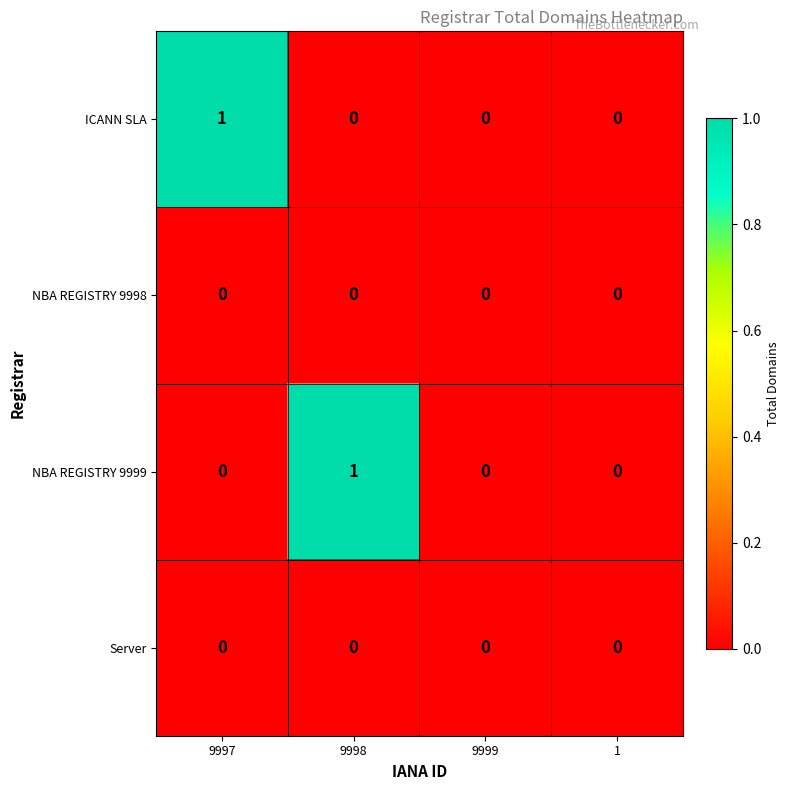

Between 9997 and 9999, which series saw the biggest shift?

ICANN SLA